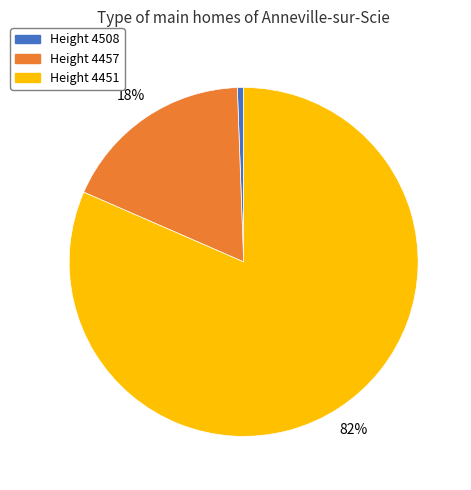

To the nearest percent, what is the average slice percentage?

33%